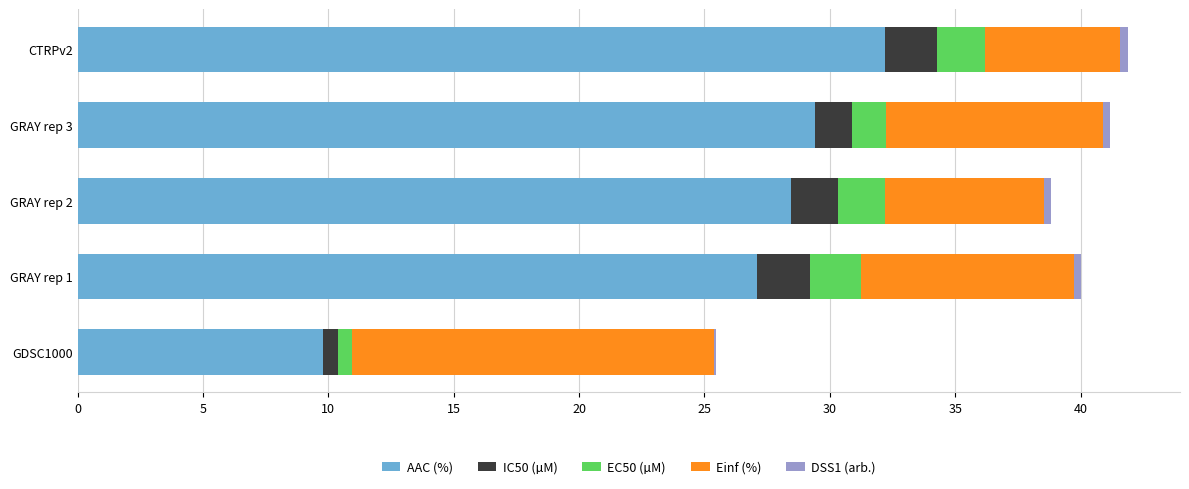

What is the sum of all AAC (%) values?

126.9